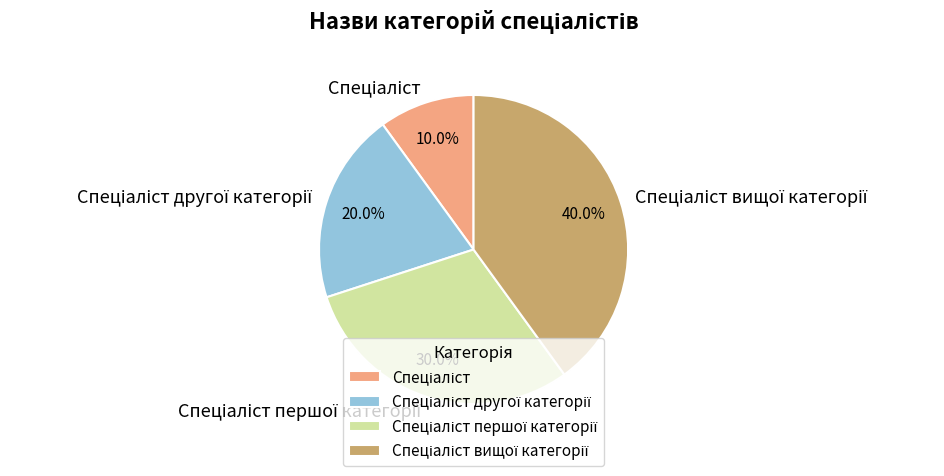

Does any single category account for the majority?

No